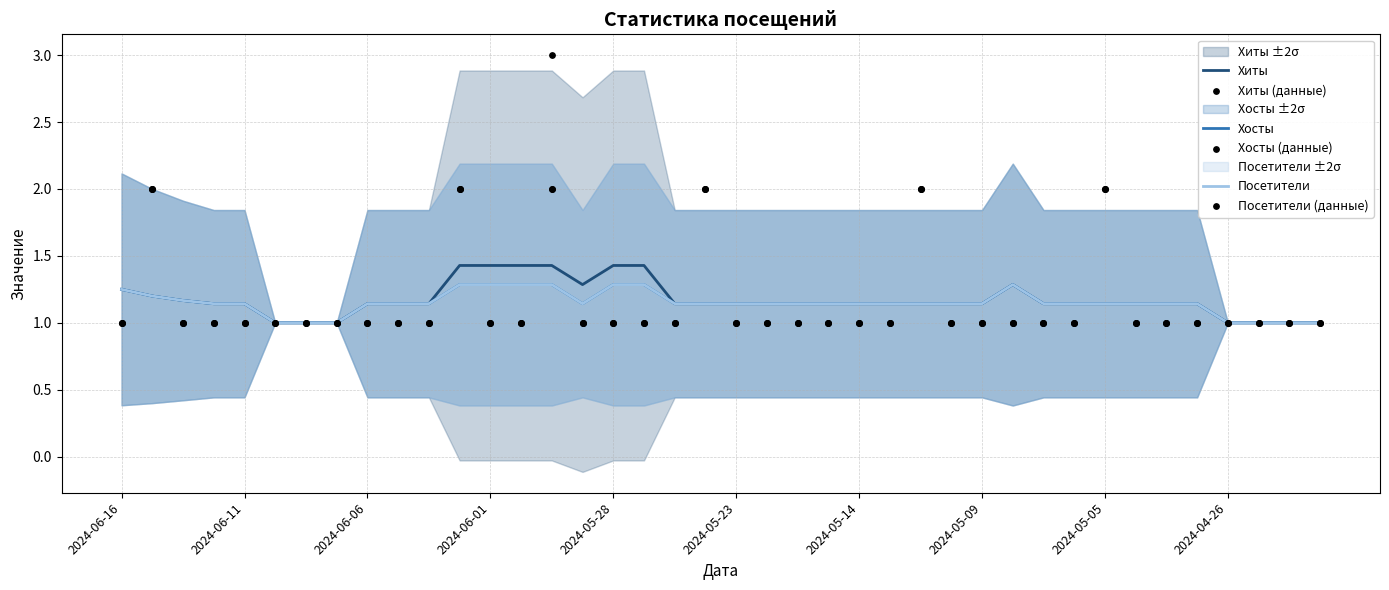

At how many categories does at least one series exceed 2?

1